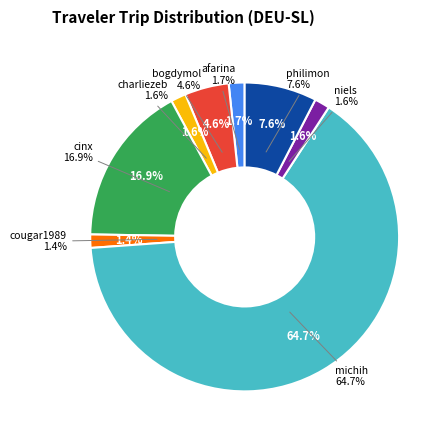

Which slice represents more than half of the pie?

michih